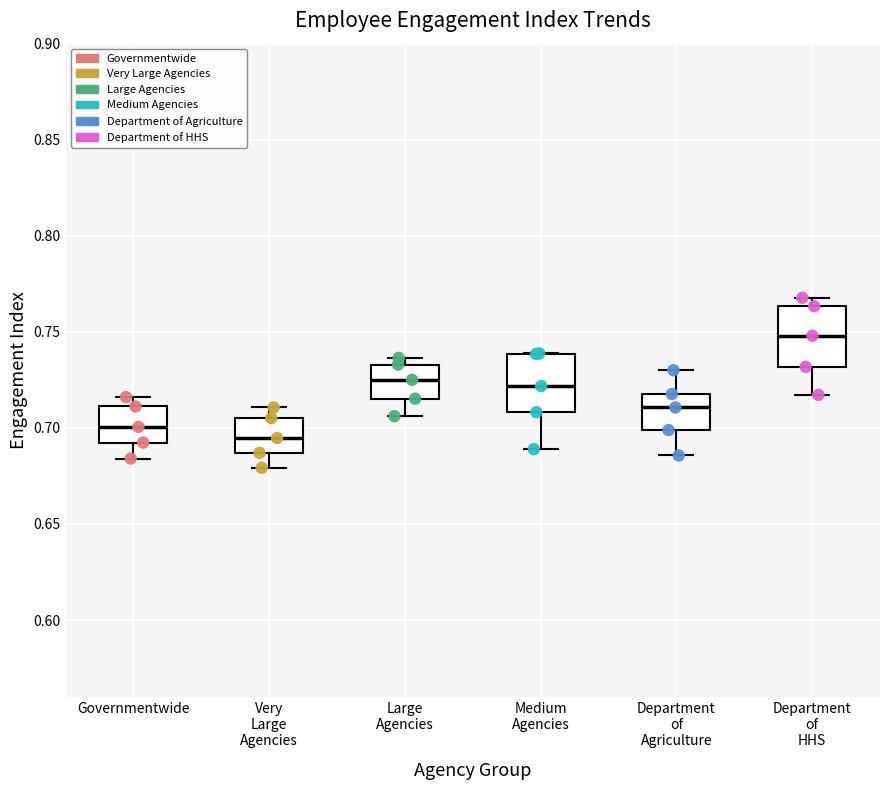

Reading left to right, read every box against the y-axis: the position of its median line, the range the box covers, and the ends of its whiskers. The values are not printed on the chart, so give them approximately, as read against the axis.

Governmentwide: median 0.700, box 0.690 to 0.710, whiskers 0.685 to 0.715
Very Large Agencies: median 0.695, box 0.685 to 0.705, whiskers 0.680 to 0.710
Large Agencies: median 0.725, box 0.715 to 0.735, whiskers 0.705 to 0.735 (just above the box's upper edge)
Medium Agencies: median 0.720, box 0.710 to 0.740, whiskers 0.690 to 0.740
Department of Agriculture: median 0.710, box 0.700 to 0.720, whiskers 0.685 to 0.730
Department of HHS: median 0.750, box 0.730 to 0.765, whiskers 0.715 to 0.770